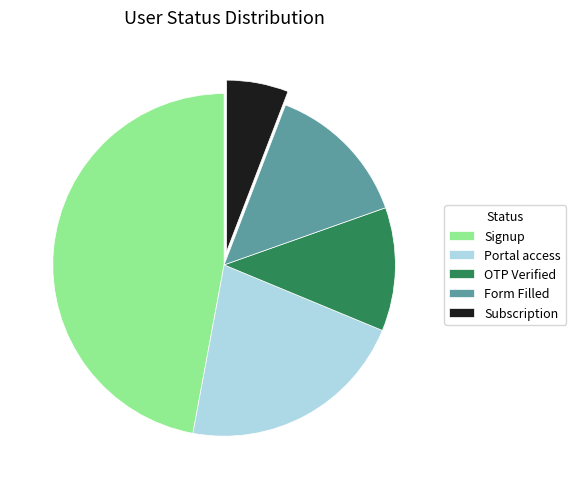

Does Form Filled account for over 50% of the chart?

No